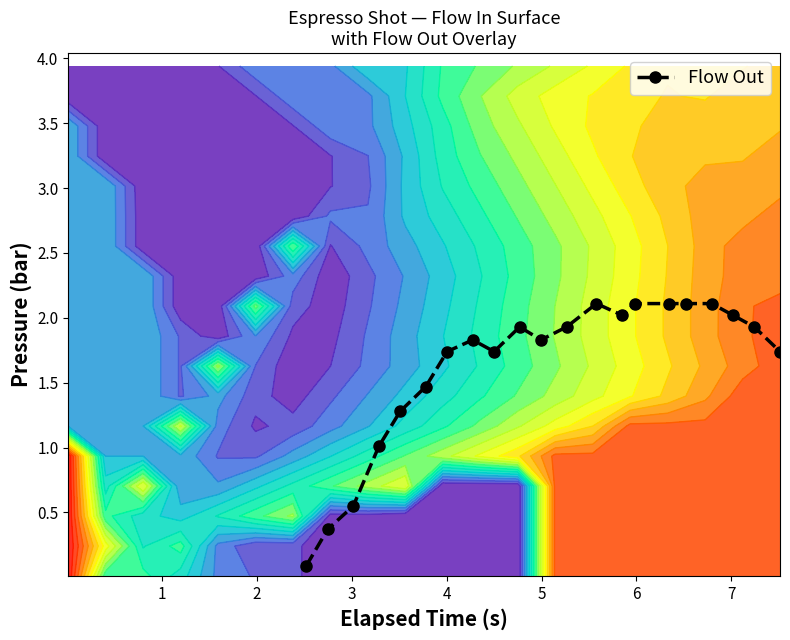

What is the difference between the maximum and minimum values?

2.0